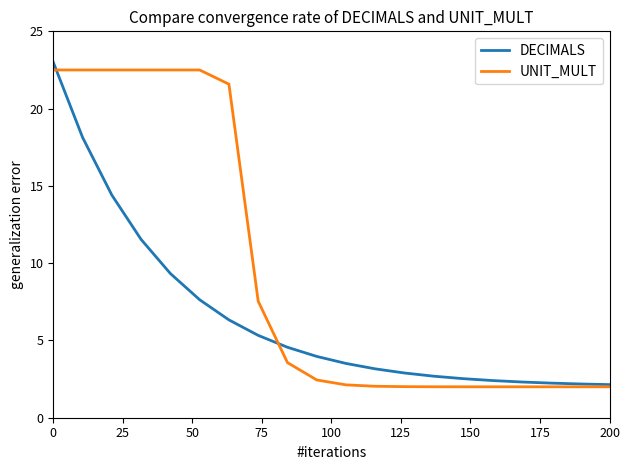

List the series in order of their overall mean, highest first.

UNIT_MULT, DECIMALS